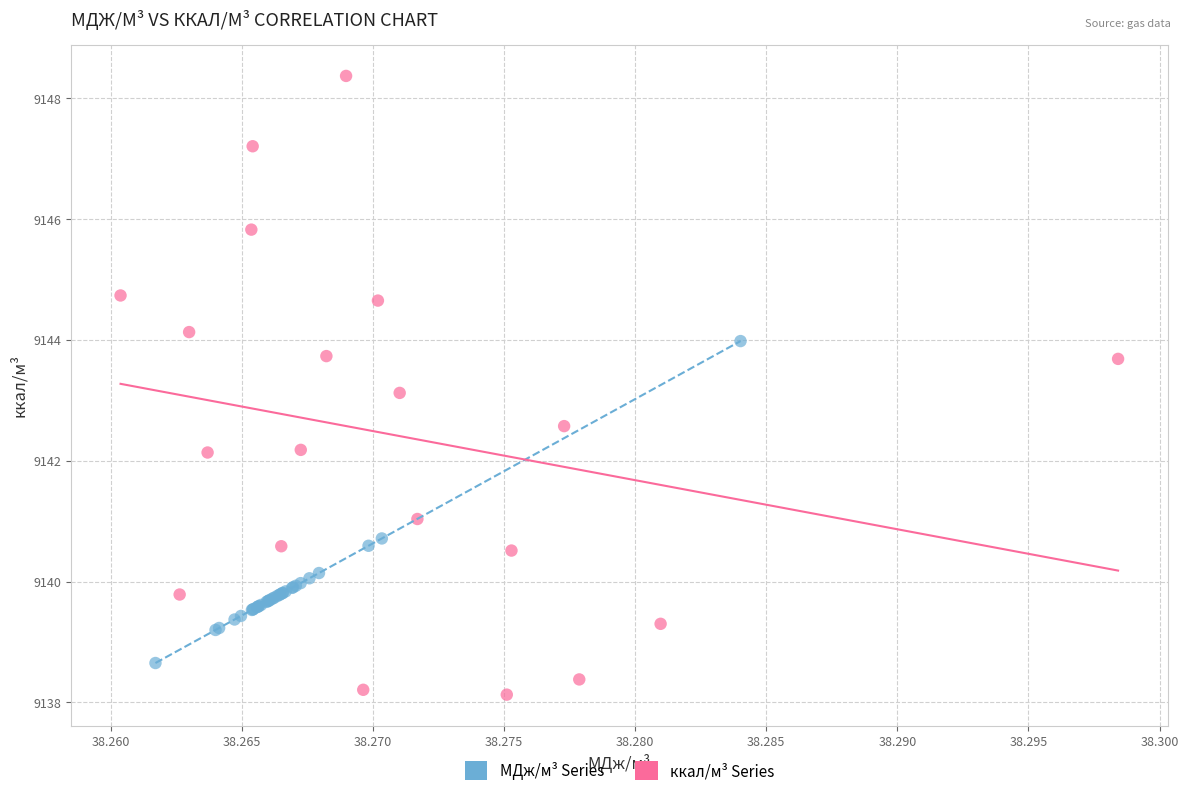

Which series reaches the maximum Y coordinate?

ккал/м³ Series